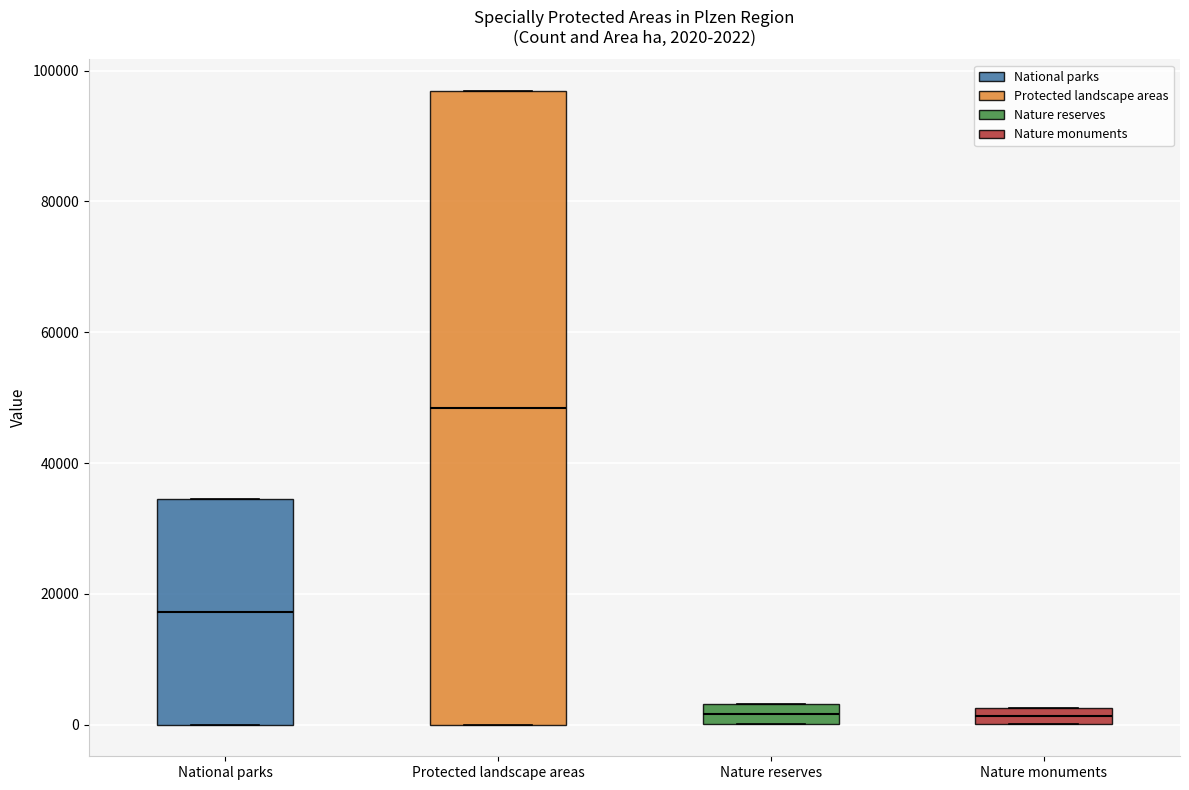

Which box's median line is the highest?

Protected landscape areas